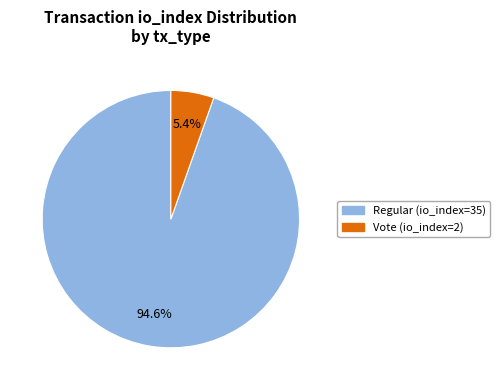

Is there a majority slice in this chart?

Yes